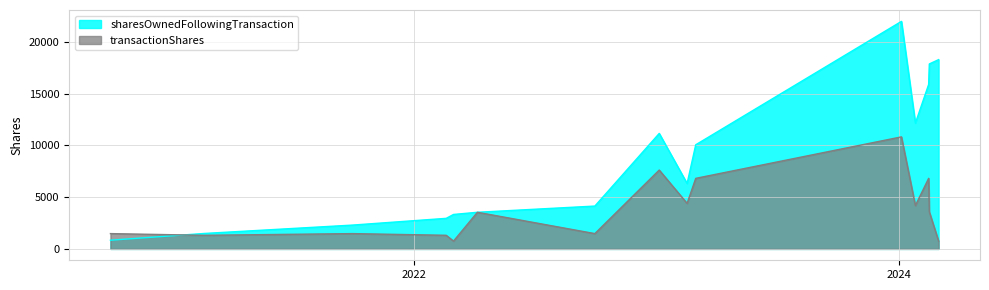

At how many categories does at least one series exceed 15620?

4